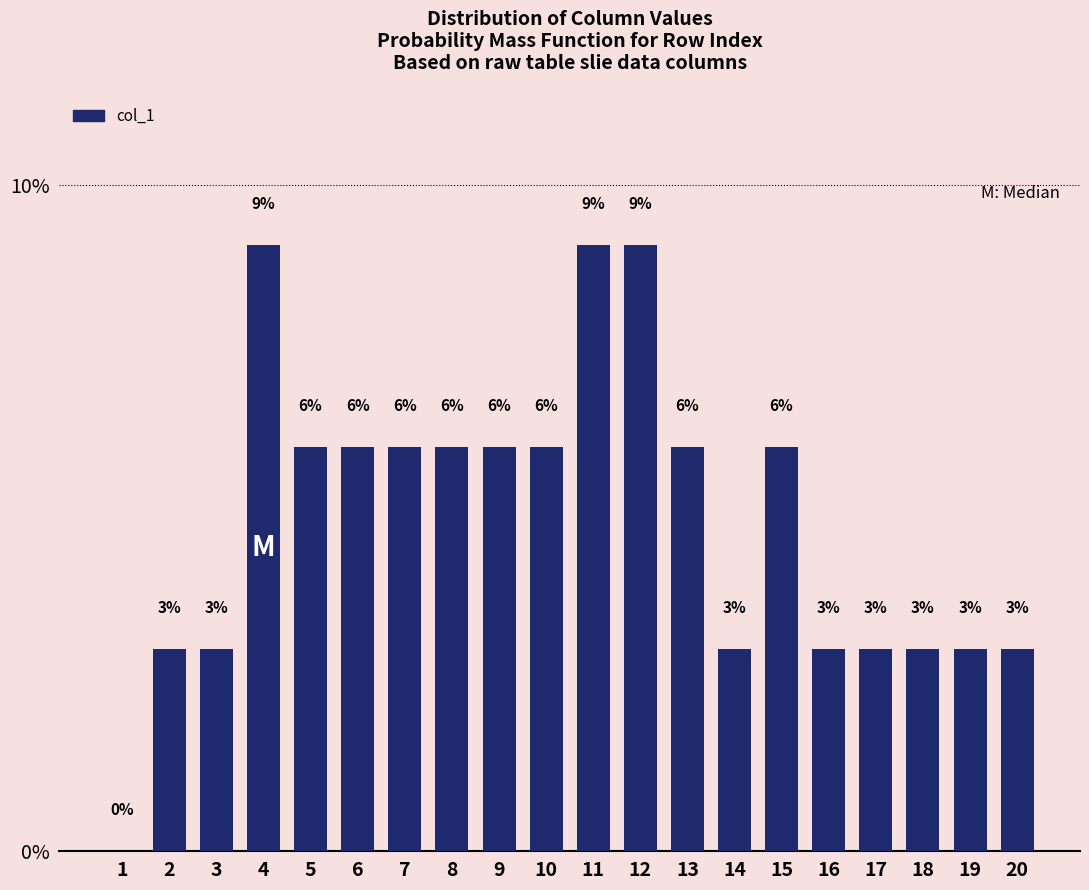

Are the bars horizontal?

No